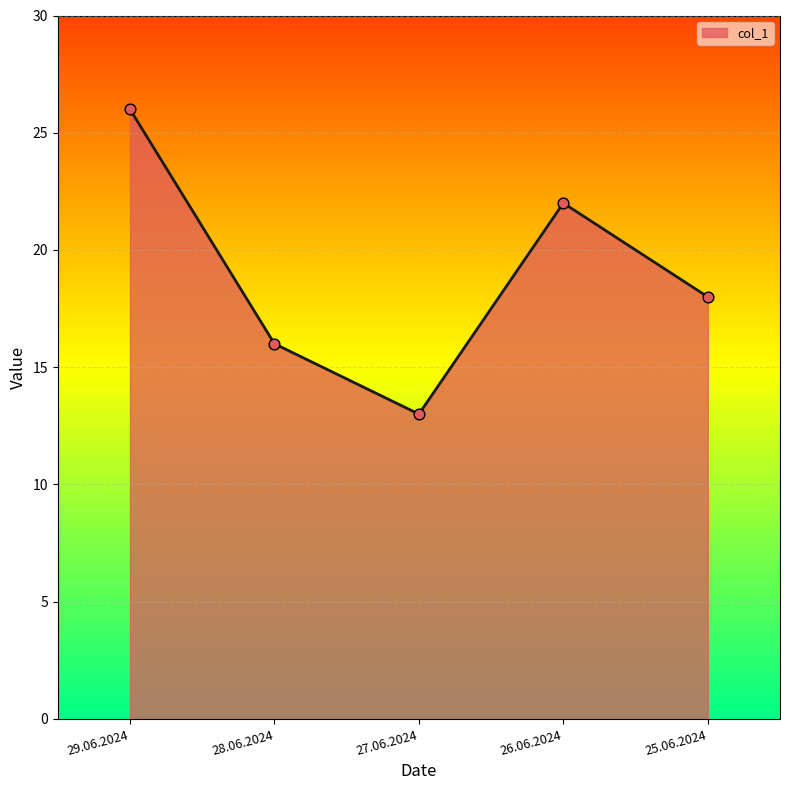

What is the change in value from 28.06.2024 to 26.06.2024?

+6